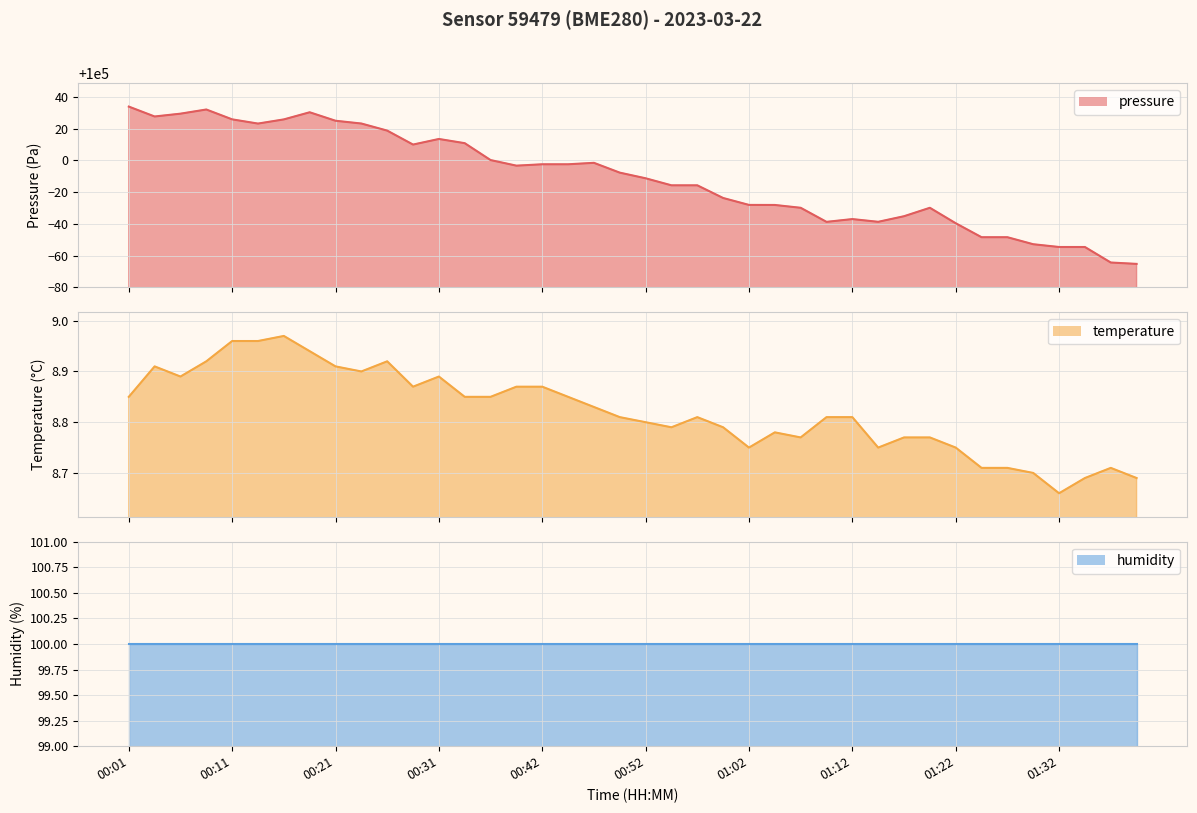

What is the maximum value shown in the chart?

100034.0